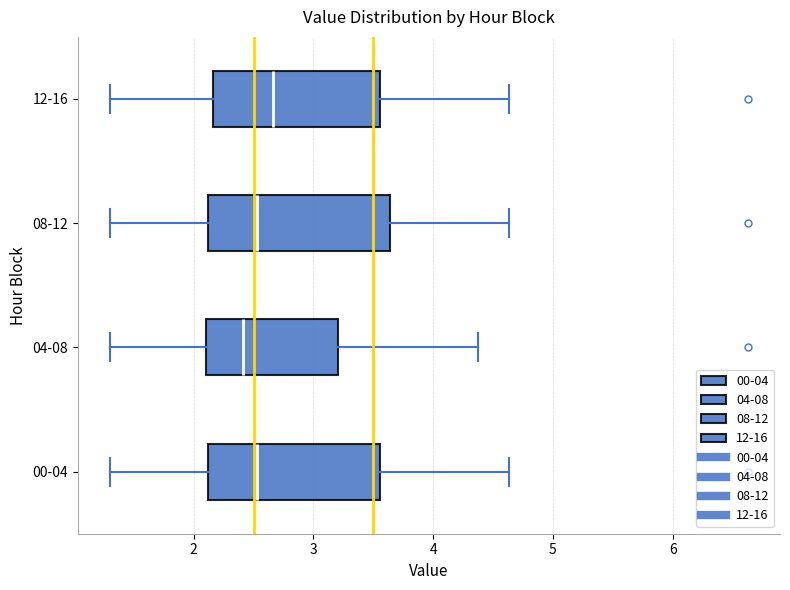

Where does the left whisker of the box for 00-04 end on the x-axis? The values are not printed on the chart, so give them approximately, as read against the axis.

1.3